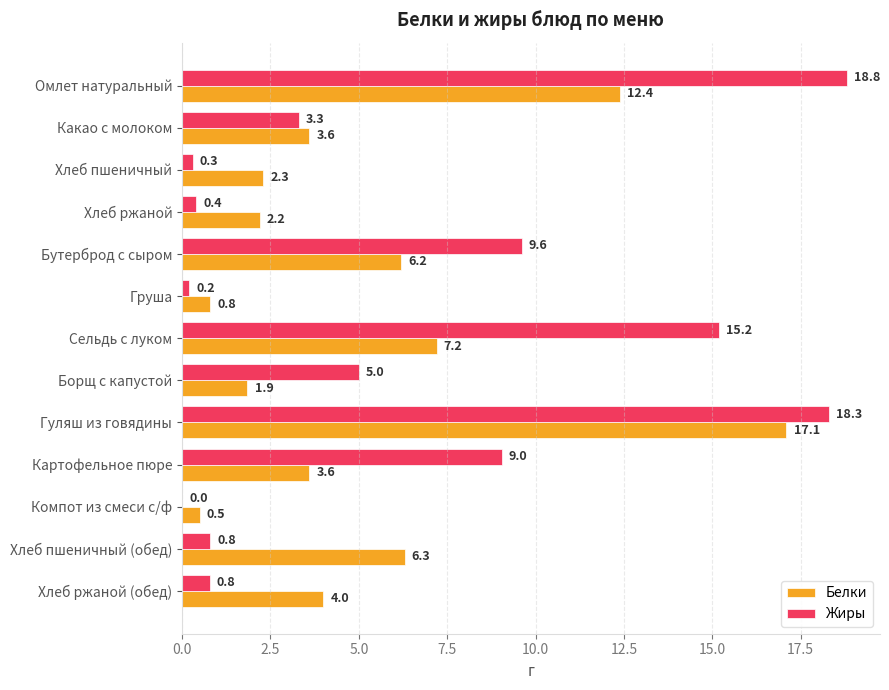

What is the sum of all Жиры values?

81.7